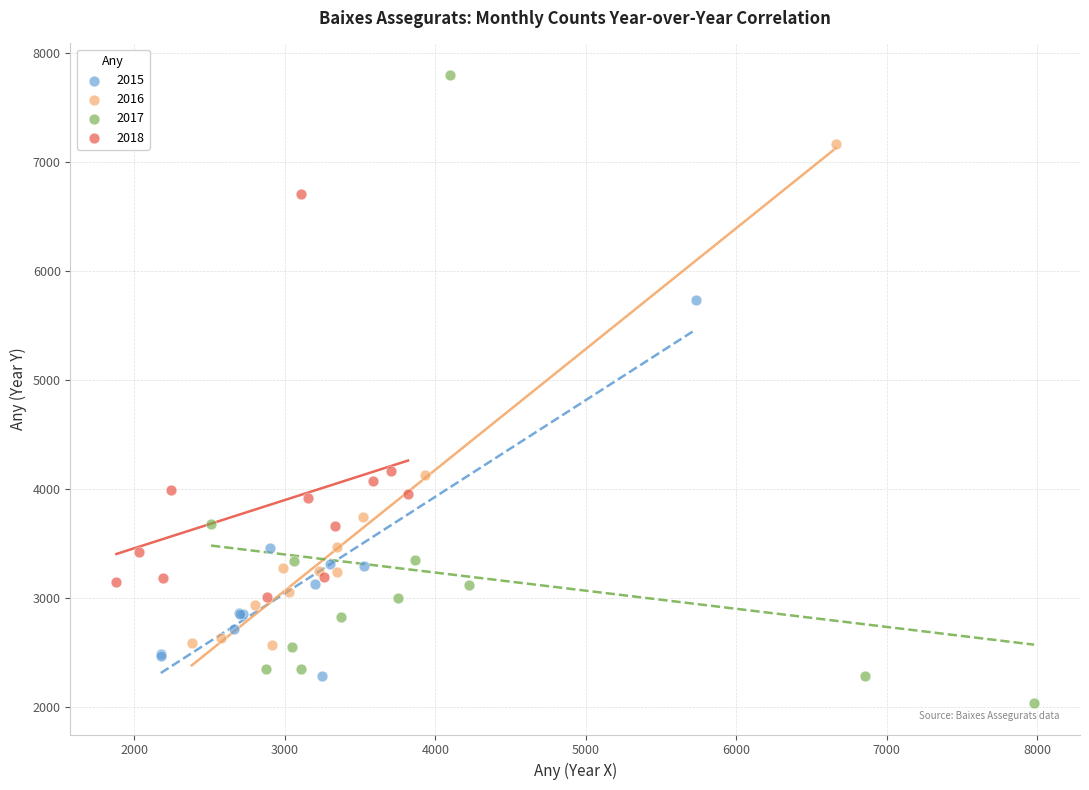

Which series reaches the maximum Y coordinate?

2017